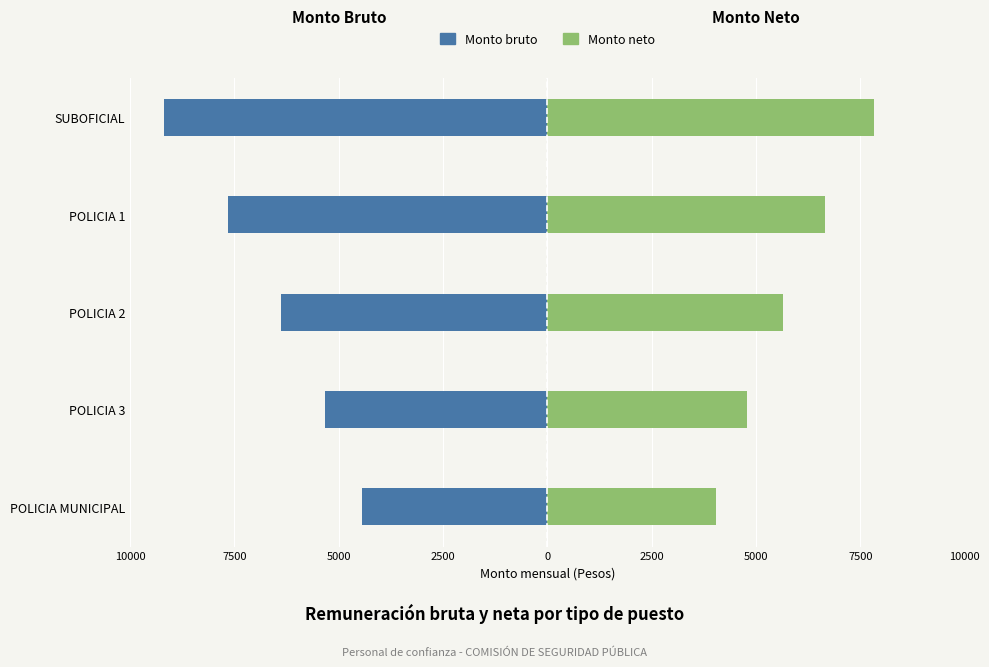

At how many categories does at least one series exceed -9069?

5